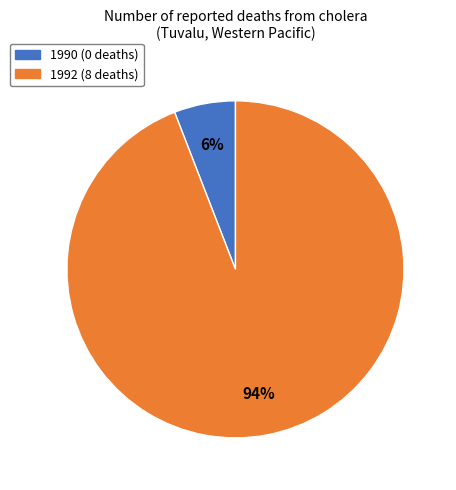

Is there a majority slice in this chart?

Yes